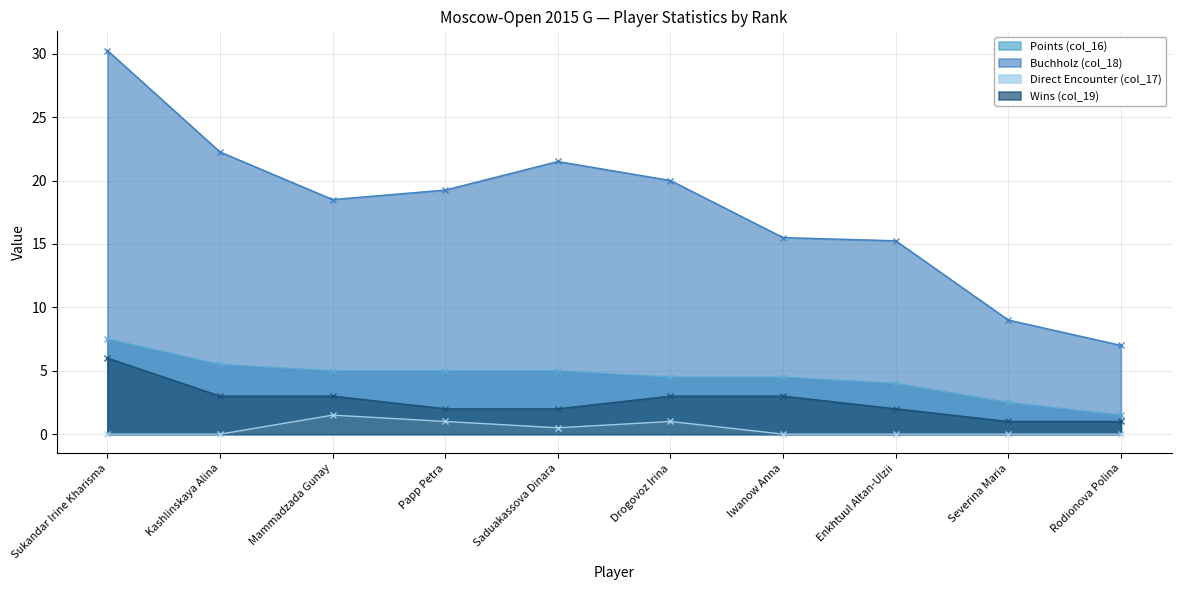

What is the maximum value for Wins (col_19)?

6.0